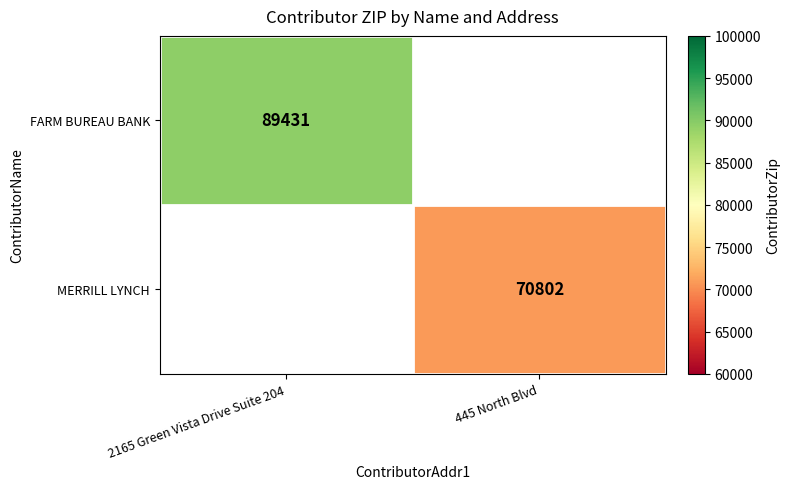

What is the smallest value displayed?

70802.0